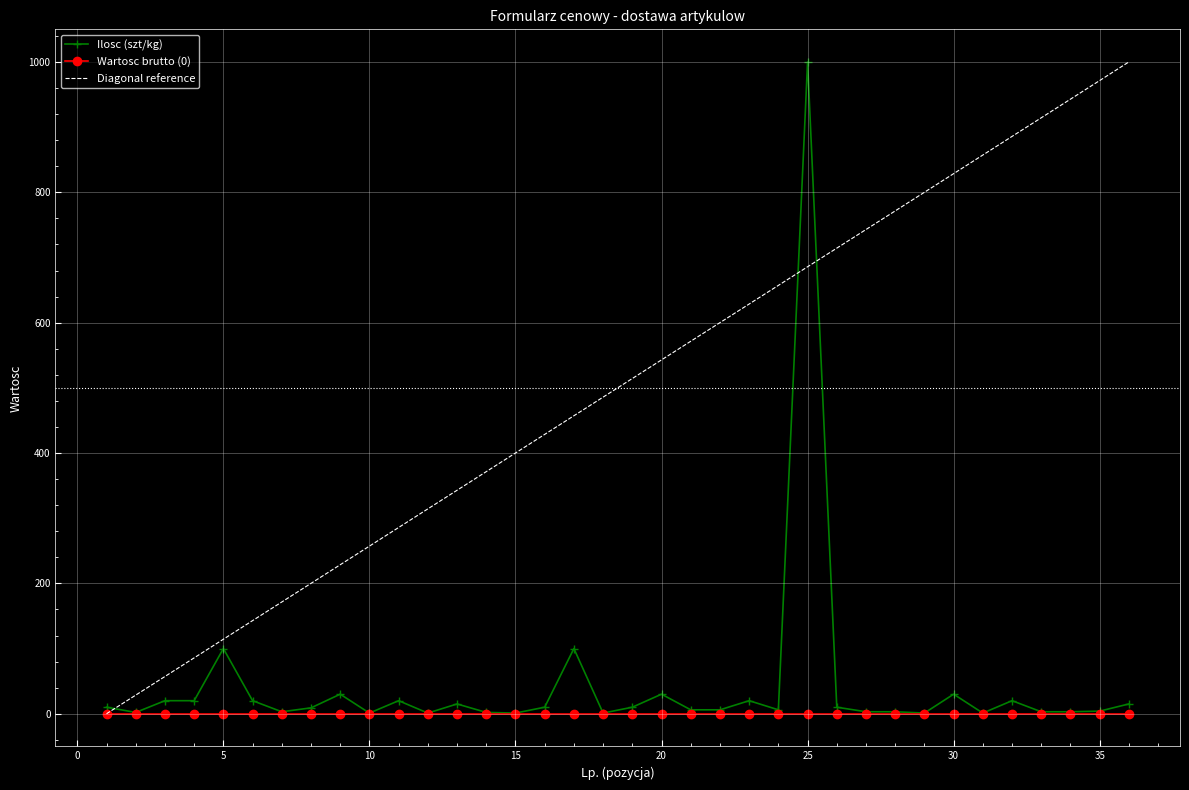

What is the change in value from 9 to 24?

-24